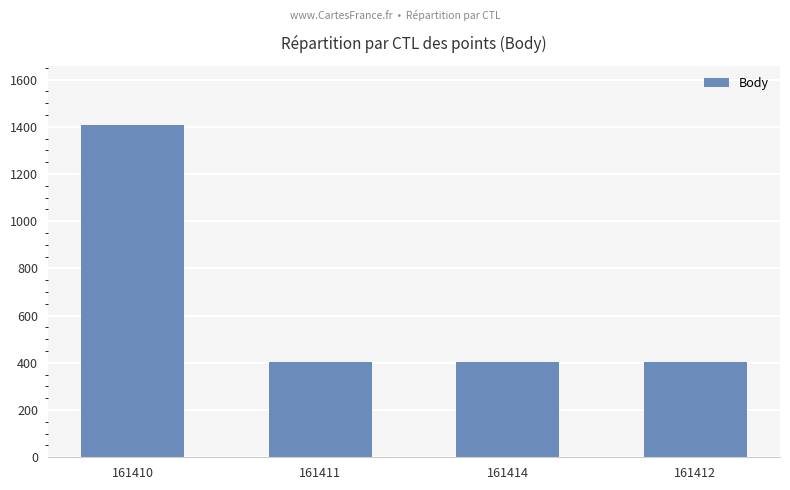

The value at 161410 is 1406. True or false?

True